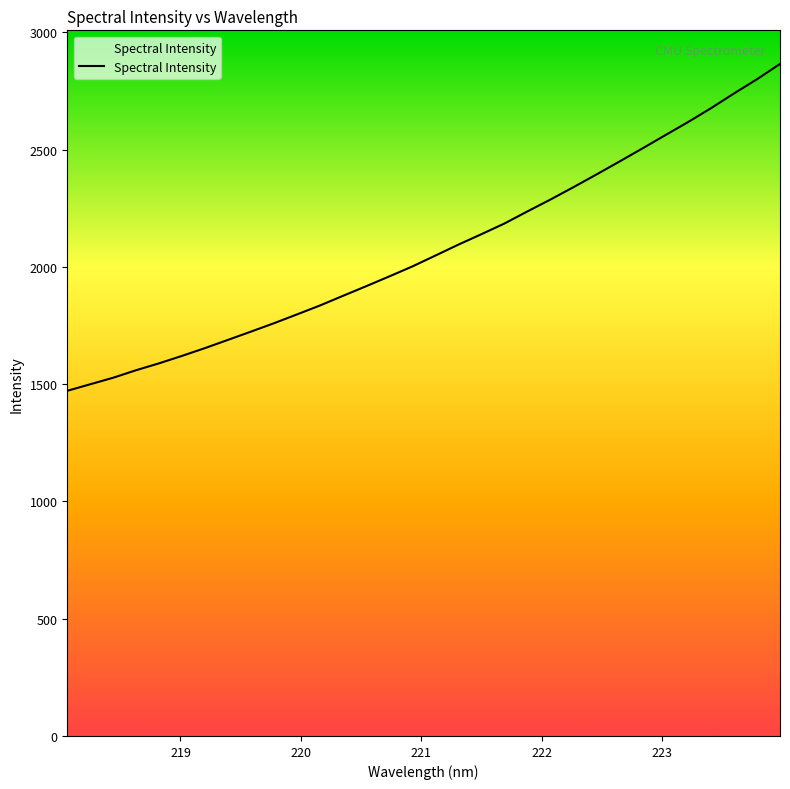

True or false: there are more than 1 points higher than both neighbors.

False